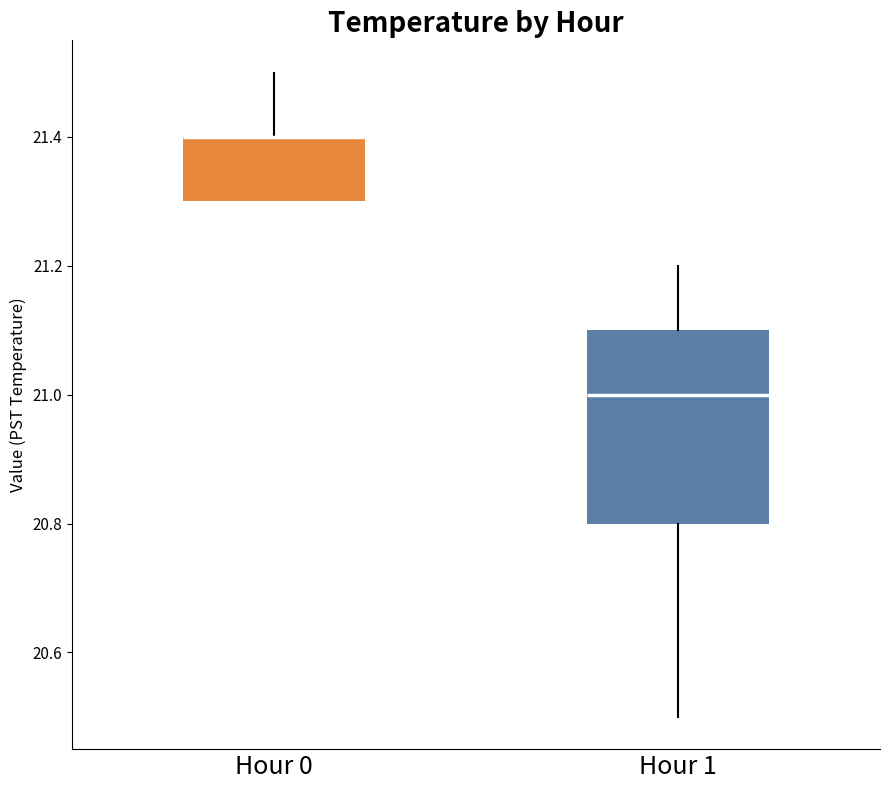

Reading left to right, transcribe this box plot: for each box, give where its median line is, the range the box spans, and where its two whiskers end, as read against the y-axis. The values are not printed on the chart, so give them approximately, as read against the axis.

Hour 0: median 21.4 (drawn on the box's upper edge), box 21.3 to 21.4, whiskers 21.3 to 21.5
Hour 1: median 21.0, box 20.8 to 21.1, whiskers 20.5 to 21.2